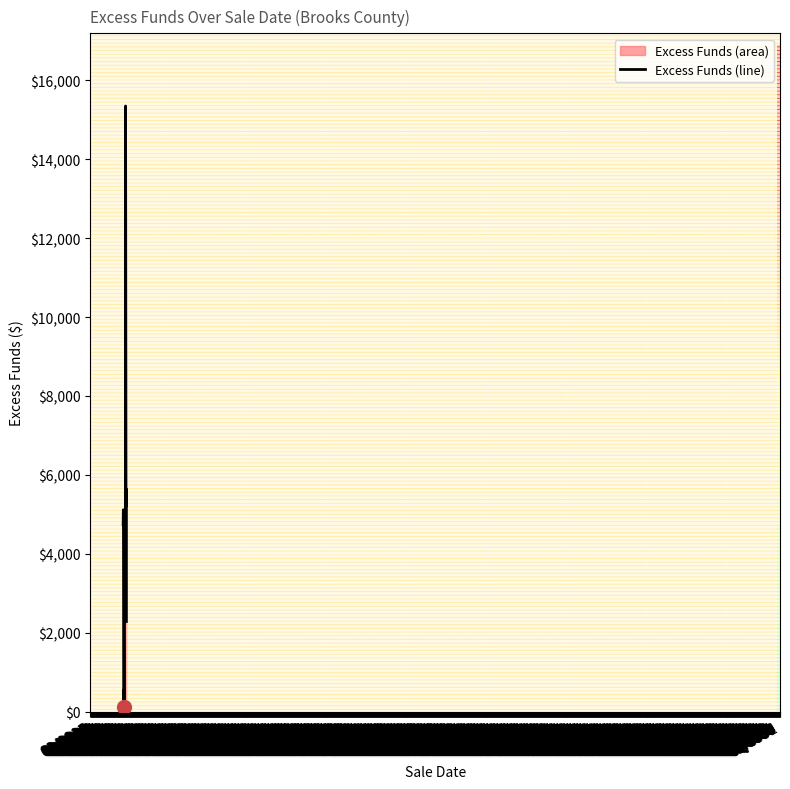

Approximately how many times larger is the value at 01/1917 compared to 01/1932?

0.2